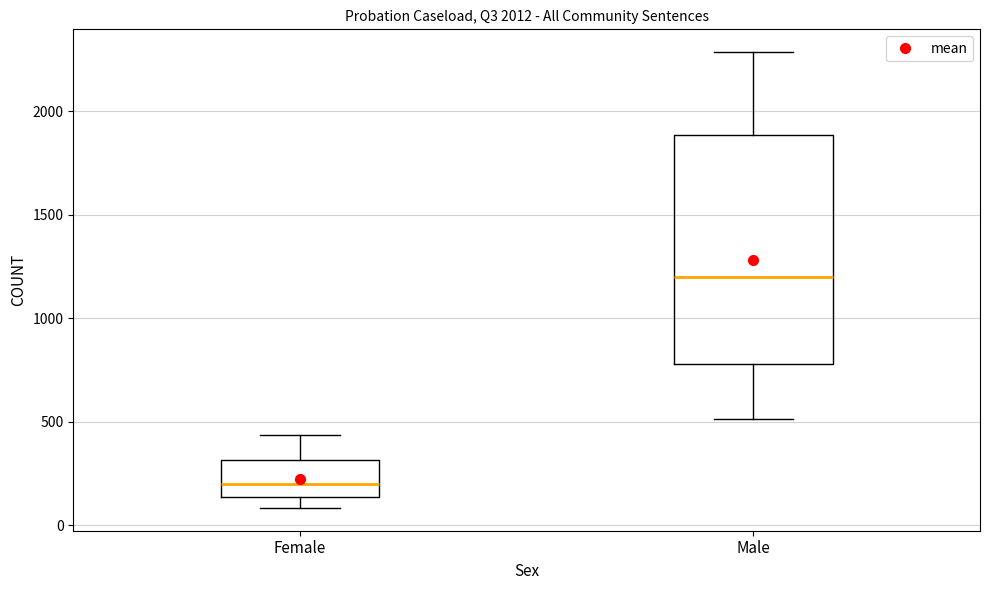

Which box's median line is the highest?

Male